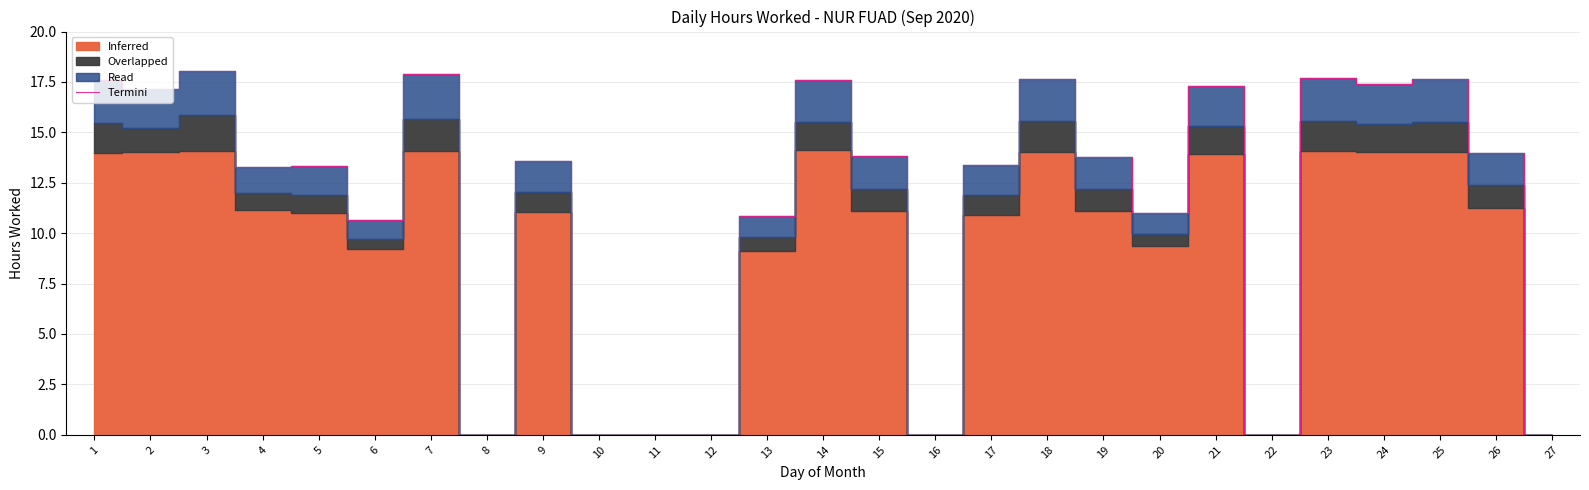

Which label corresponds to the smallest value in the chart?

8